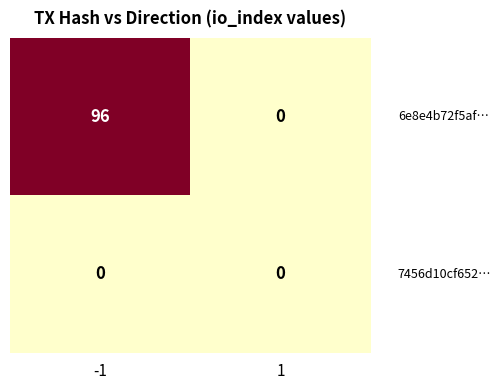

What is the greatest value displayed?

96